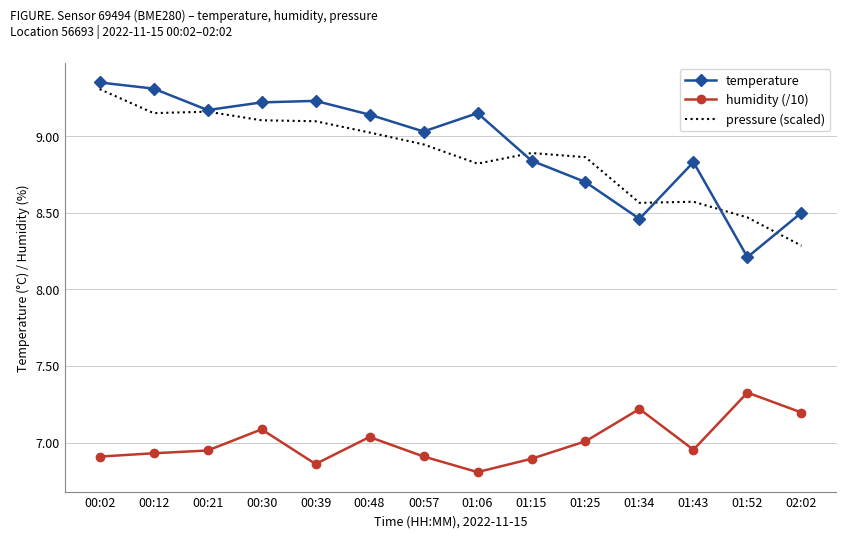

True or false: humidity (/10) and pressure (scaled) cross at least once.

False